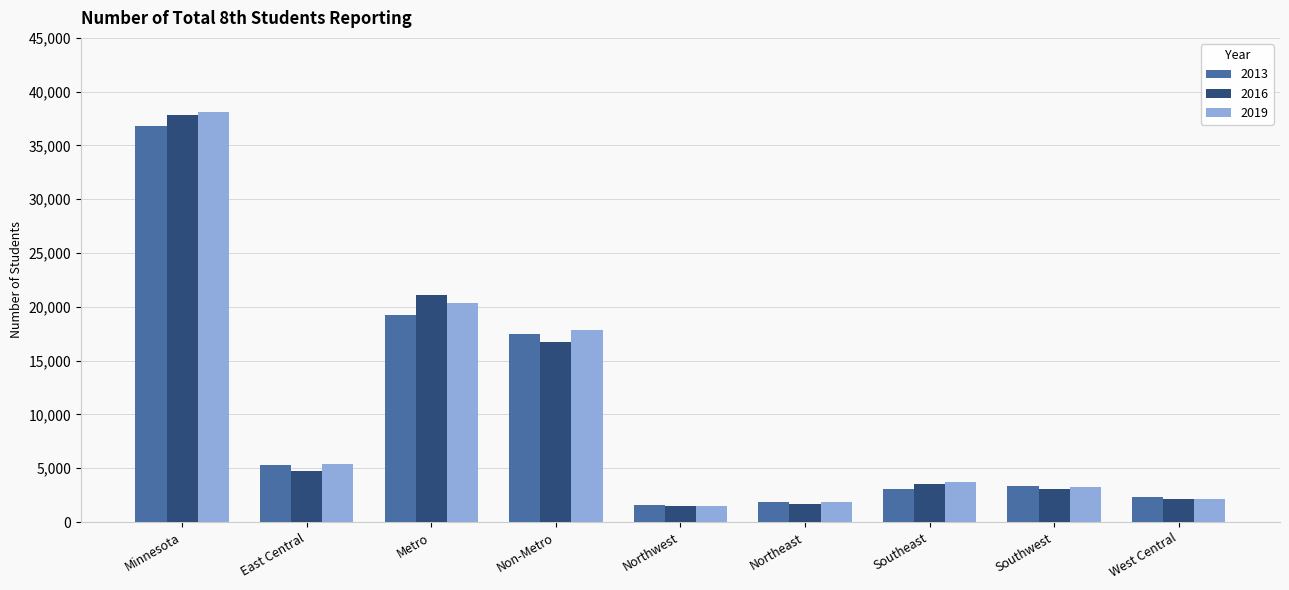

What is the sum of the 2016 values at Non-Metro and Minnesota?

54554